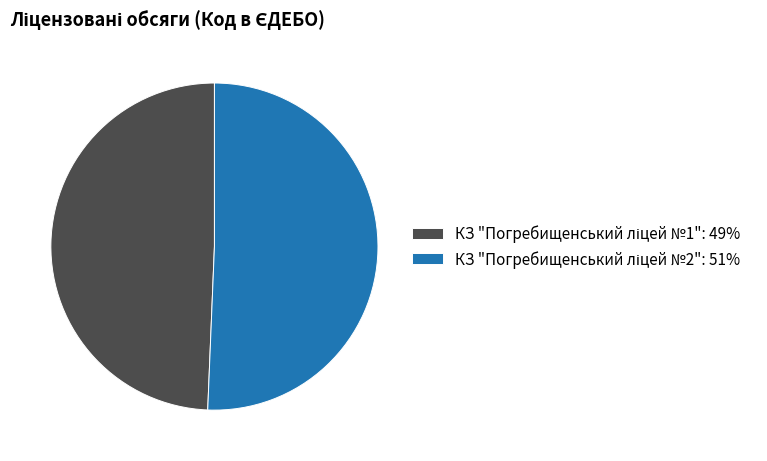

Is there a majority slice in this chart?

Yes